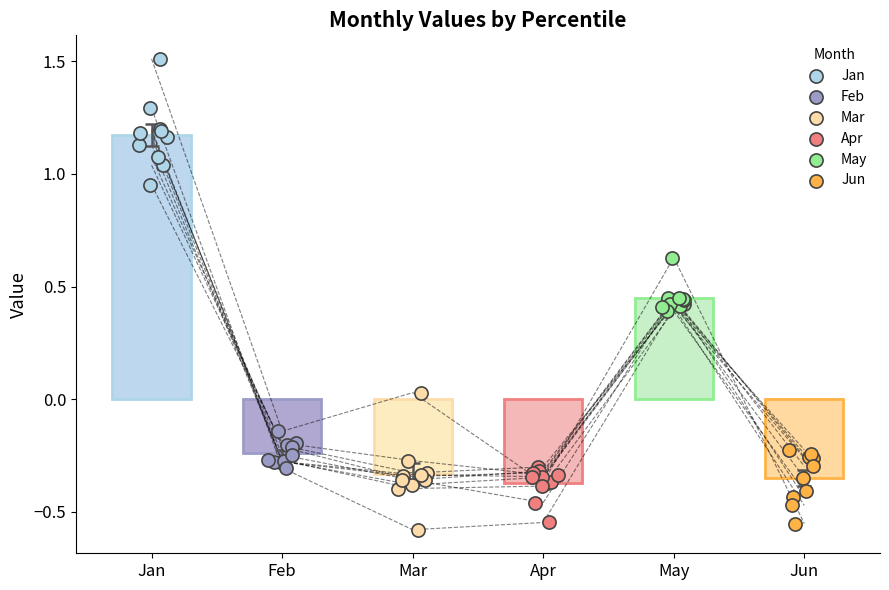

Is the value of Apr at Jun greater than the value of Jan at Apr?

No